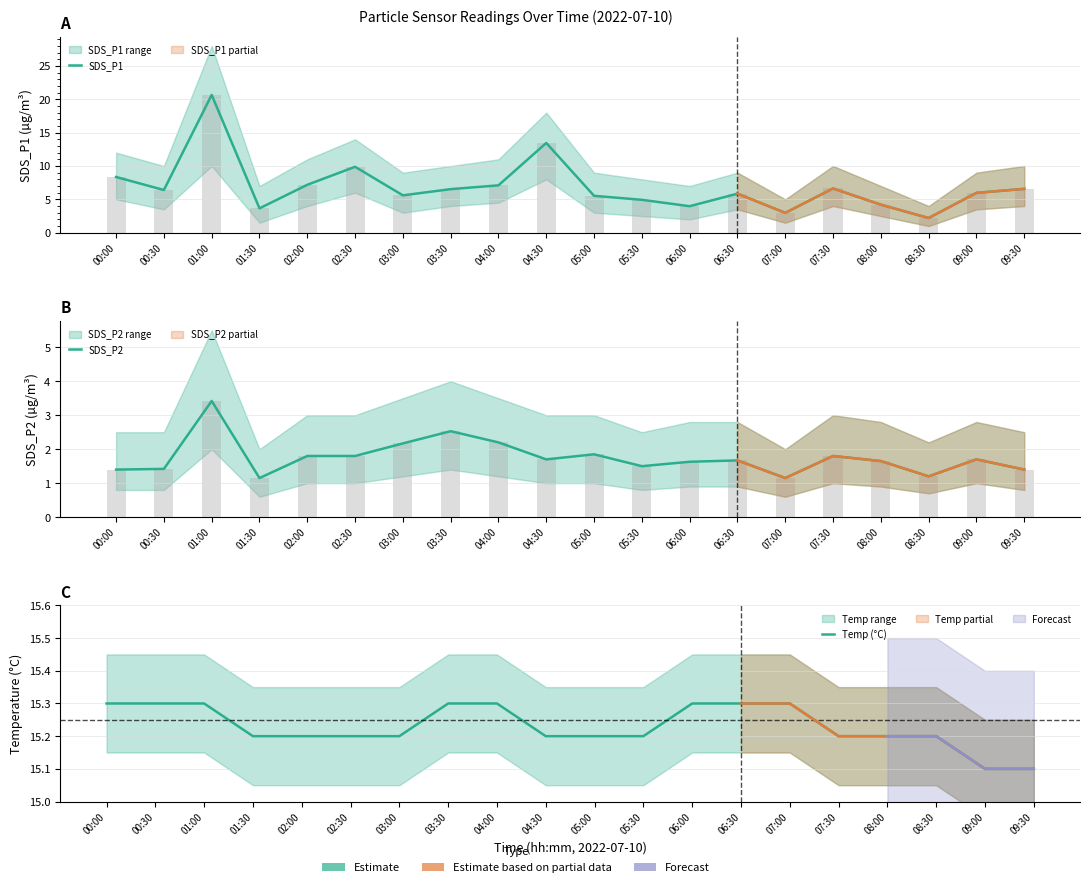

Reading left to right, list all the values displayed in this chart.

SDS_P1: 00:00=8.3	00:30=6.4	01:00=20.6	01:30=3.6	02:00=7.2	02:30=9.9	03:00=5.6	03:30=6.5	04:00=7.1	04:30=13.4	05:00=5.5	05:30=4.9	06:00=4.0	06:30=5.8	07:00=3.0	07:30=6.6	08:00=4.2	08:30=2.2	09:00=6.0	09:30=6.6
SDS_P2: 00:00=1.4	00:30=1.4	01:00=3.4	01:30=1.1	02:00=1.8	02:30=1.8	03:00=2.2	03:30=2.5	04:00=2.2	04:30=1.7	05:00=1.9	05:30=1.5	06:00=1.6	06:30=1.7	07:00=1.1	07:30=1.8	08:00=1.6	08:30=1.2	09:00=1.7	09:30=1.4
Temp (°C): 00:00=15.3	00:30=15.3	01:00=15.3	01:30=15.2	02:00=15.2	02:30=15.2	03:00=15.2	03:30=15.3	04:00=15.3	04:30=15.2	05:00=15.2	05:30=15.2	06:00=15.3	06:30=15.3	07:00=15.3	07:30=15.2	08:00=15.2	08:30=15.2	09:00=15.1	09:30=15.1